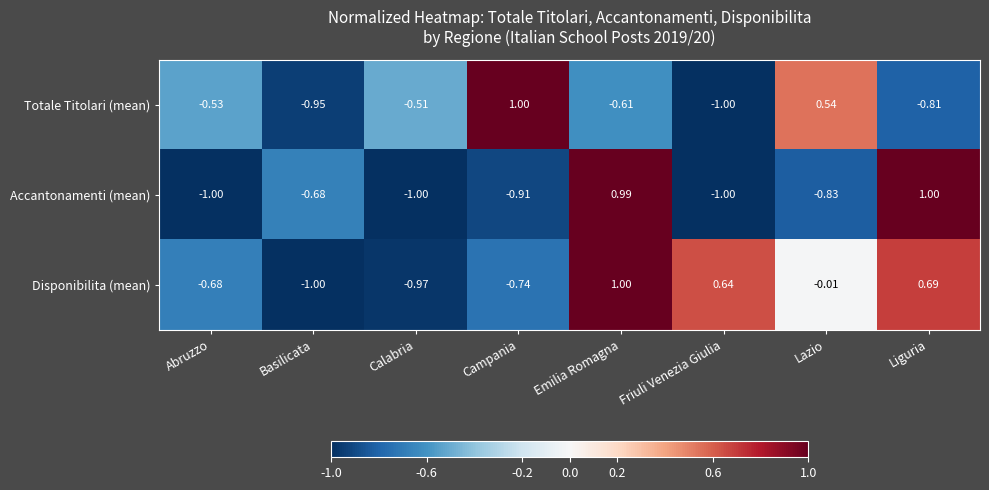

At which category is the sum across all series the highest?

Emilia Romagna